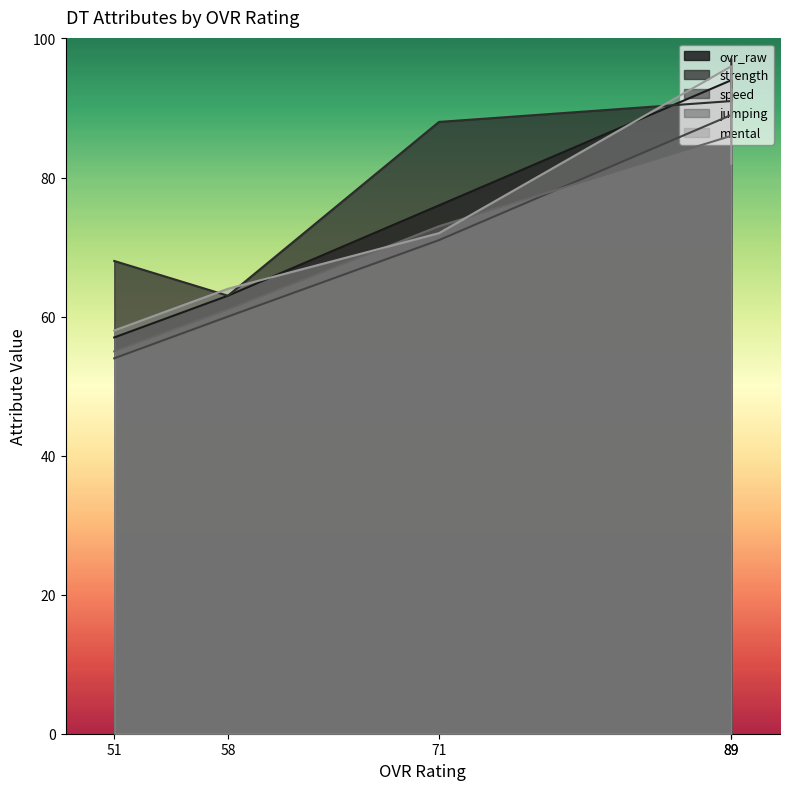

What value does the jumping series have at 71, to the nearest 10?

70